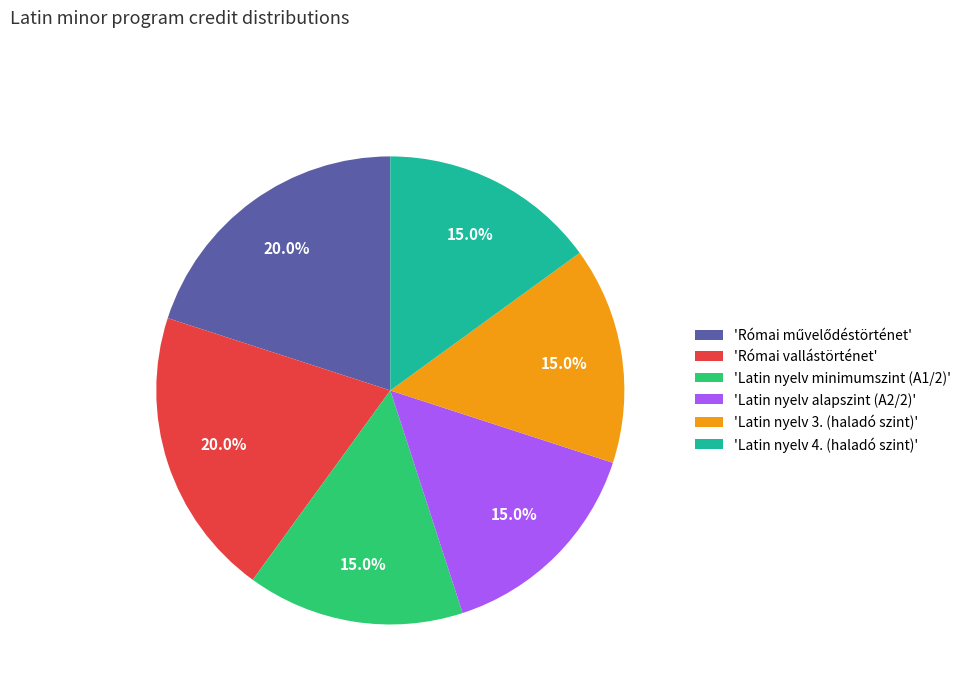

What percentage do 'Latin nyelv 3. (haladó szint)' and 'Latin nyelv minimumszint (A1/2)' together represent?

30.0%